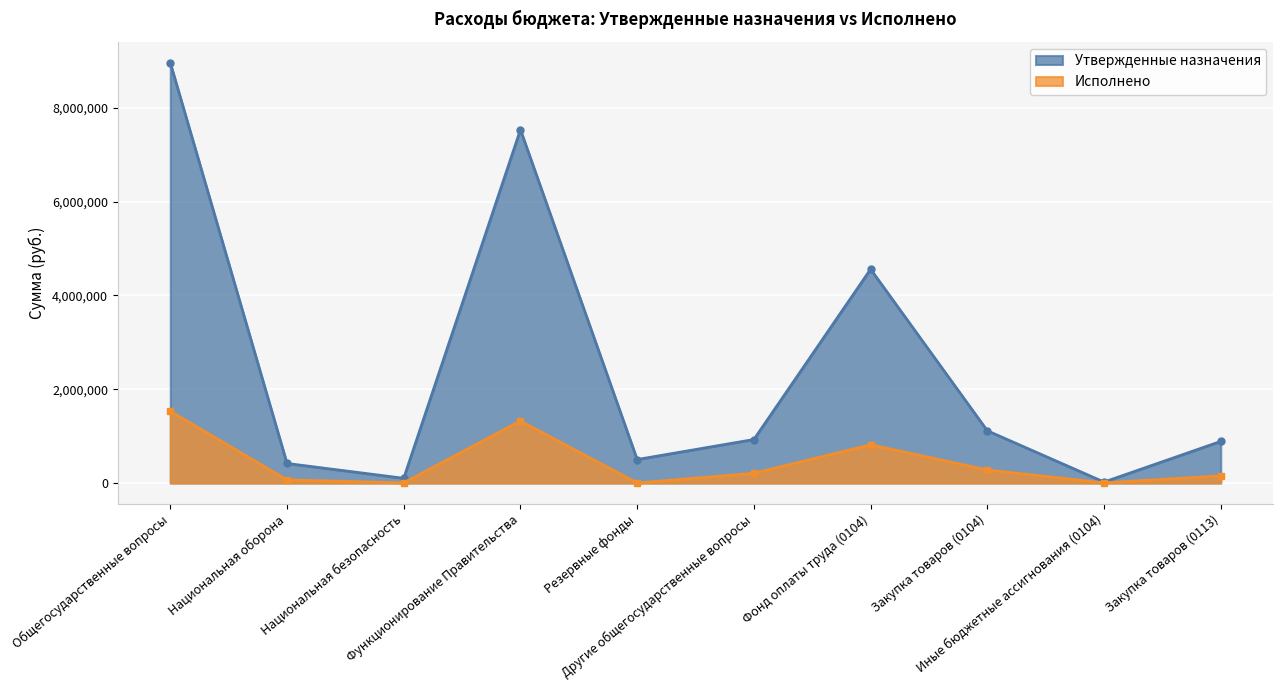

How many interior local valleys does the Исполнено series have?

3